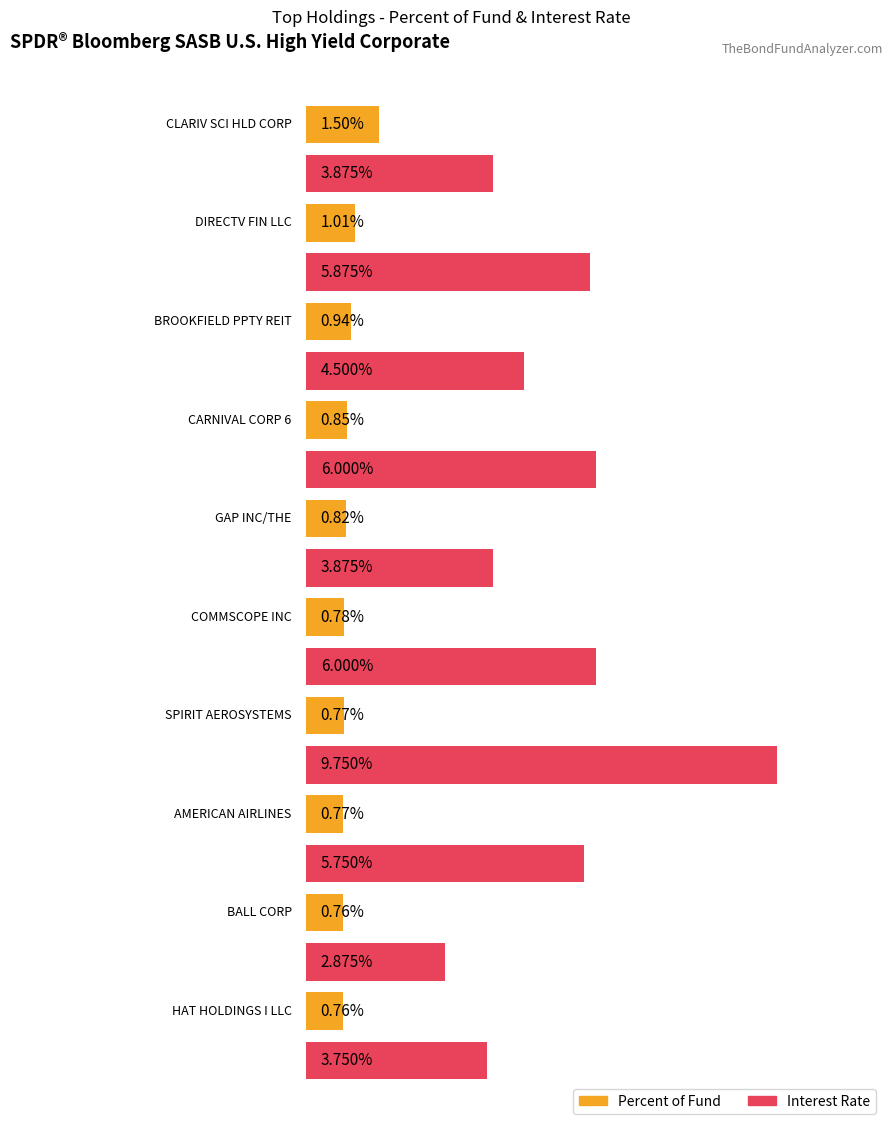

The Interest Rate series shows 6.0 at CLARIV SCI HLD CORP. True or false?

False